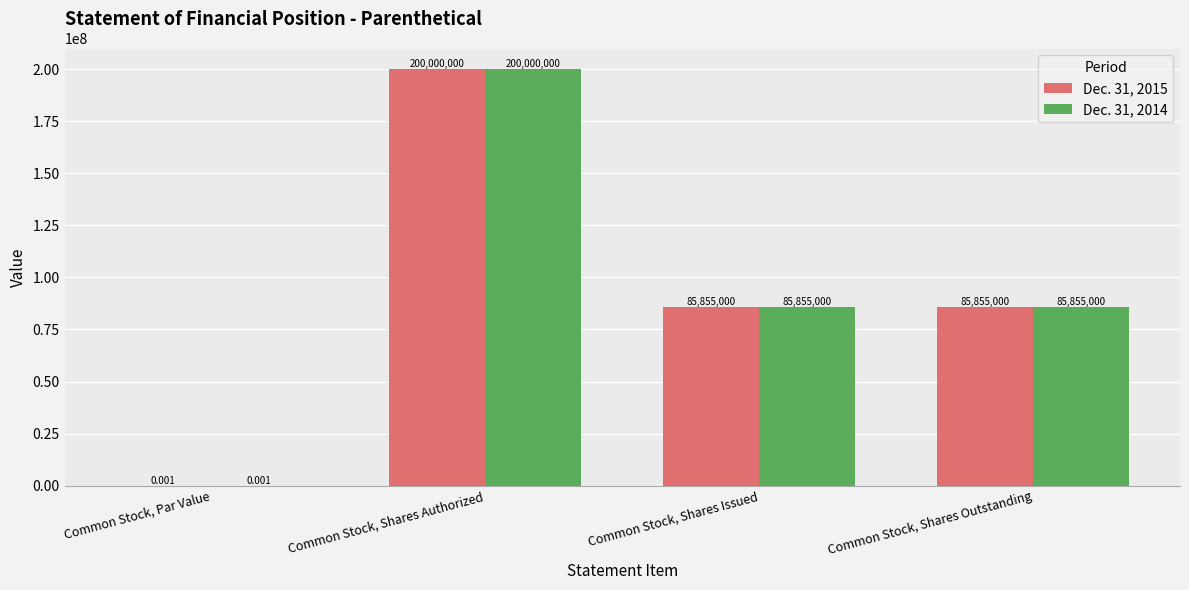

Which category has the highest value in the Dec. 31, 2014 series?

Common Stock, Shares Authorized